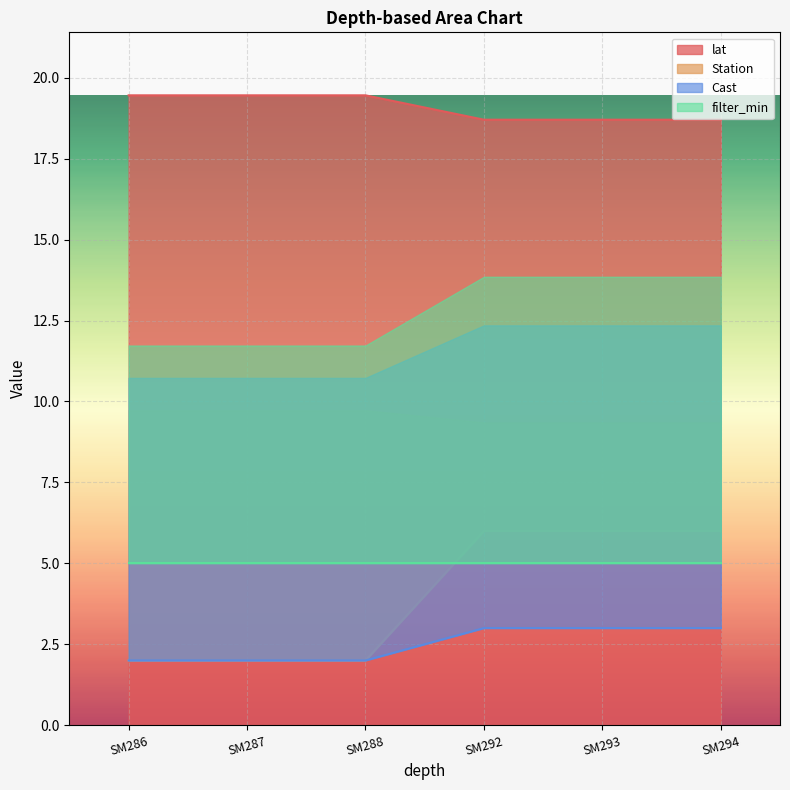

True or false: lat has a value of 18.7 at SM294.

True